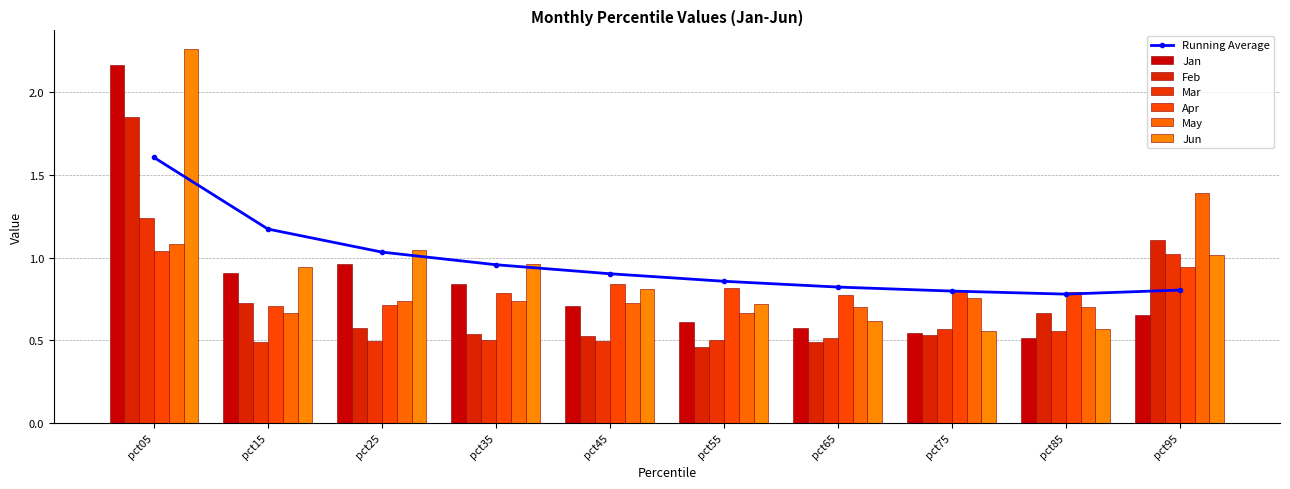

What is the sum of all Jan values?

8.5